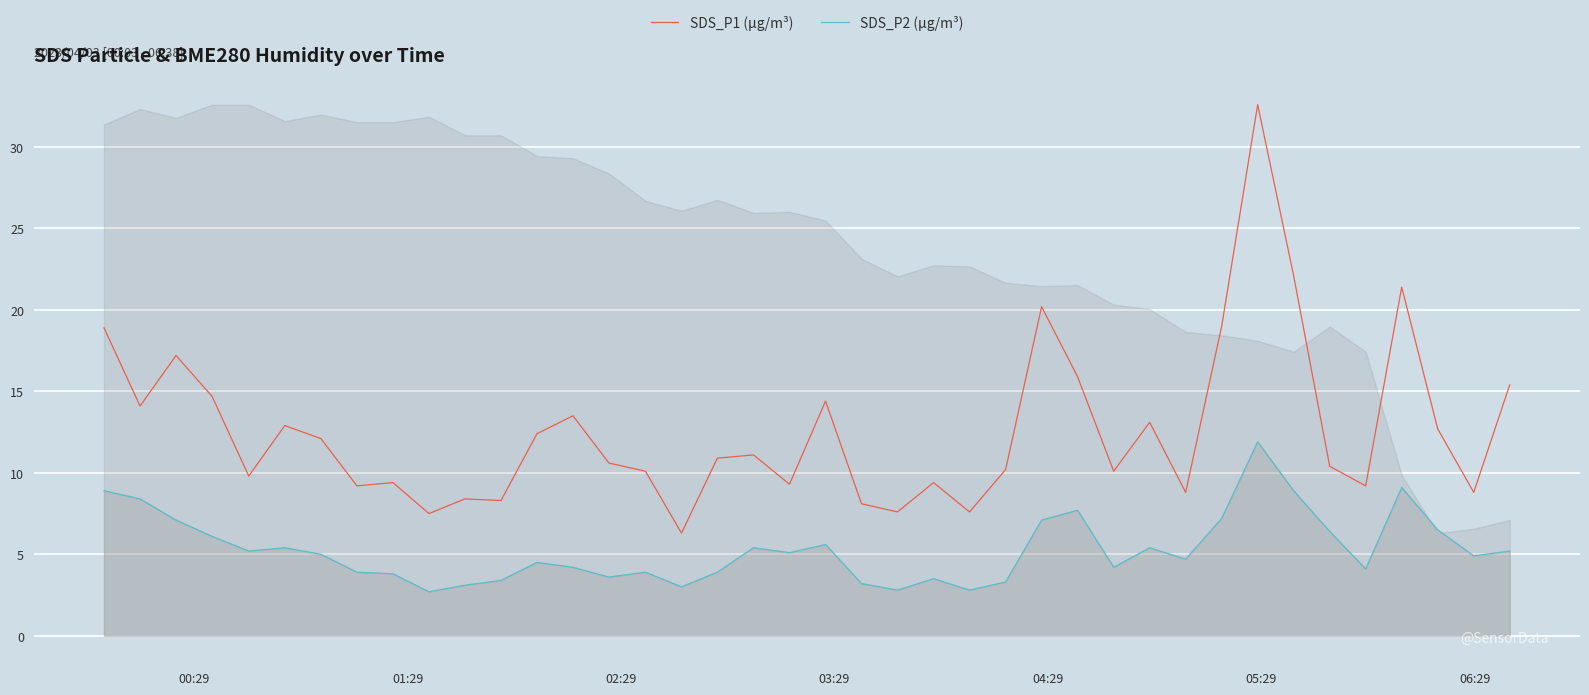

Is this an area chart (filled region under the line)?

No